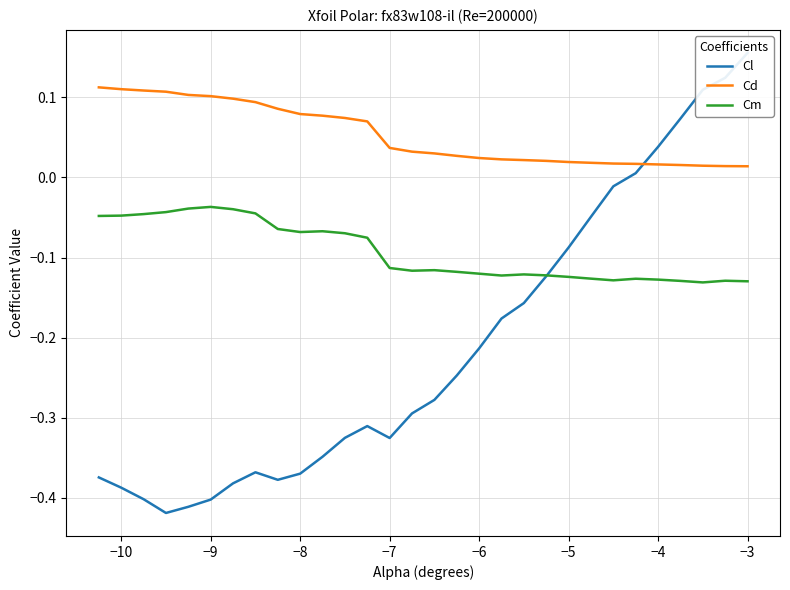

The Cm series shows -0.2 at −4. True or false?

False